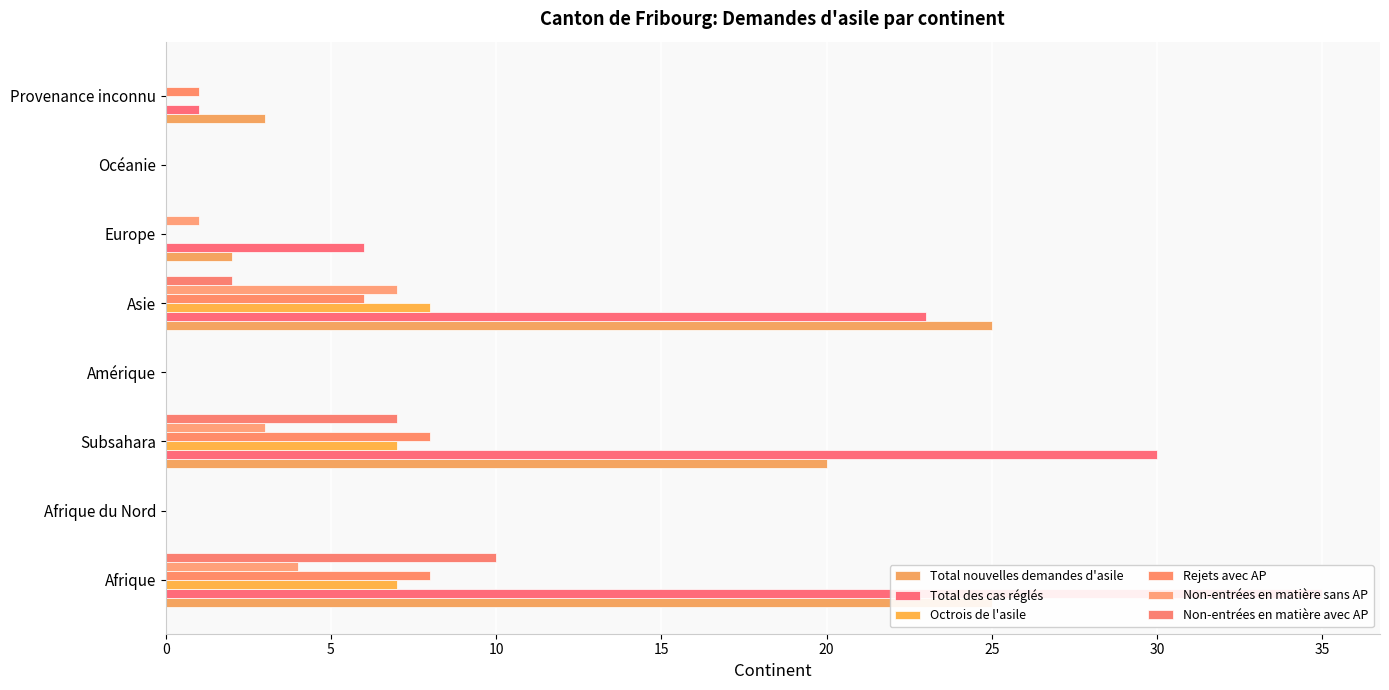

What is the value of the Total des cas réglés bar at the 3rd from the left?

30